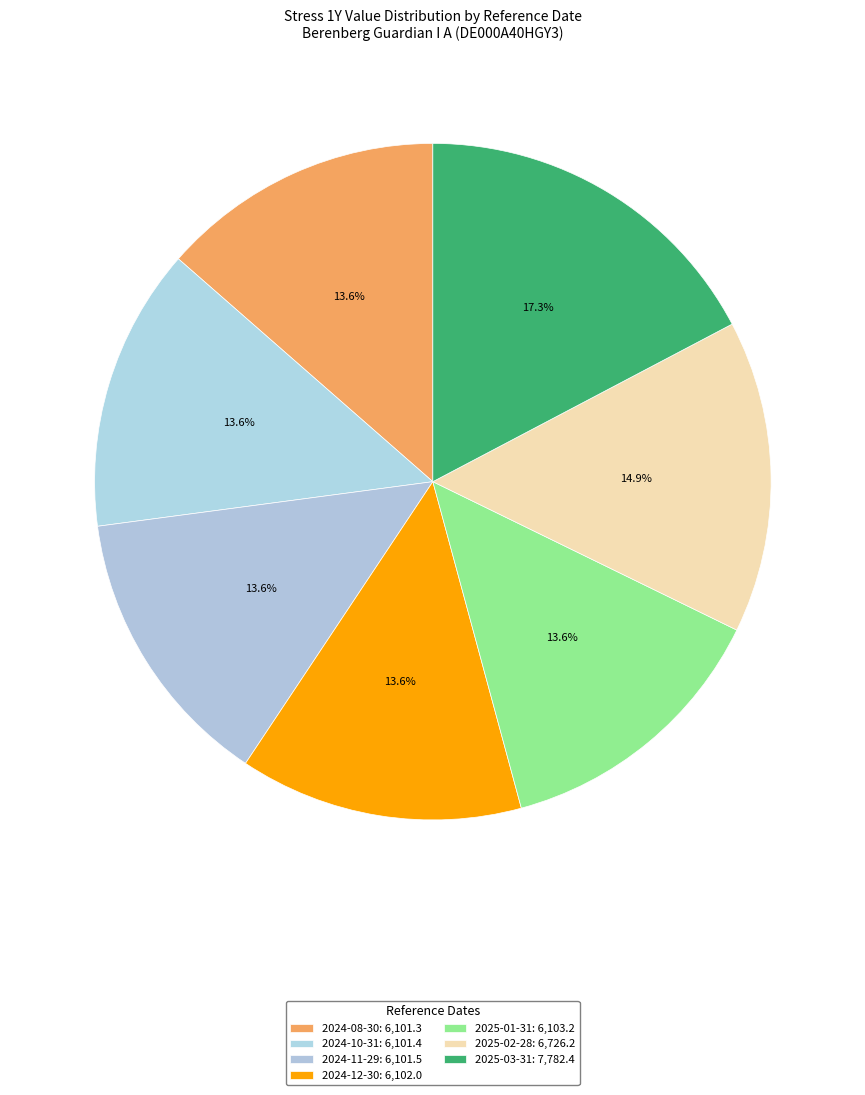

How many segments does this pie chart have?

7